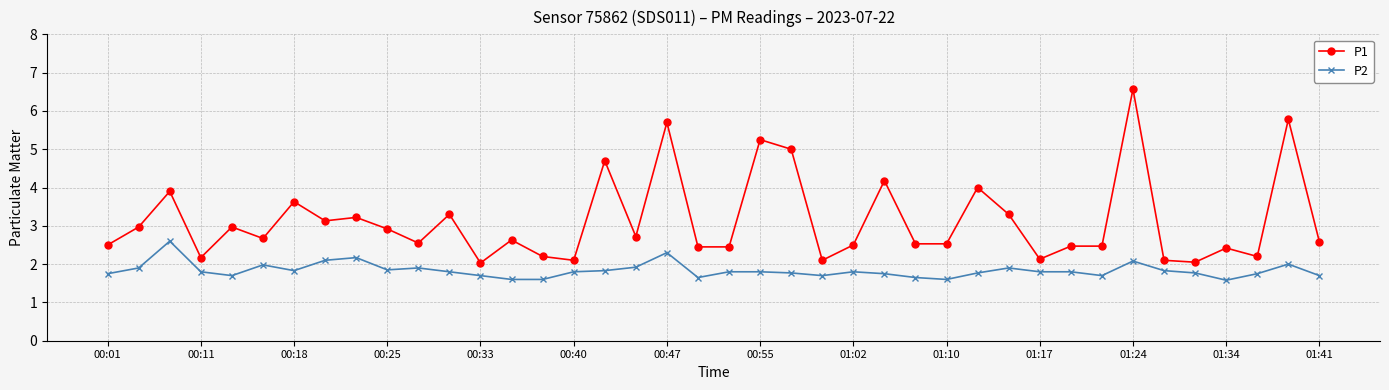

What is the difference between the maximum and minimum values in the P2 series?

1.0